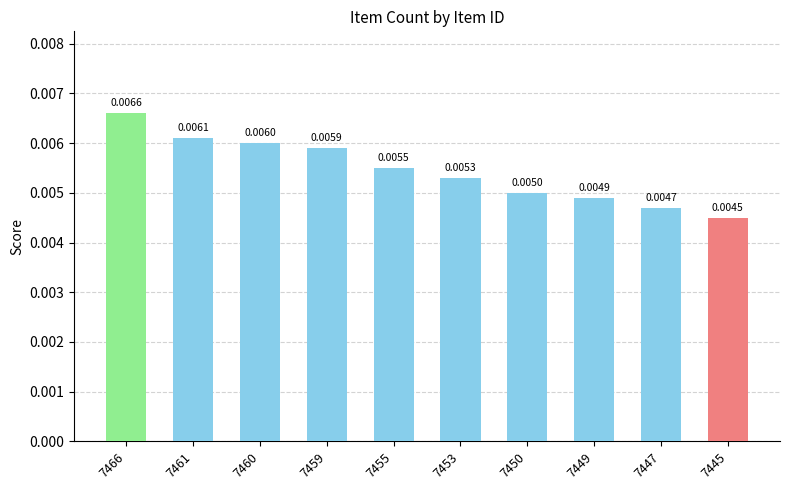

List the labels in order of value, largest first.

7466, 7461, 7460, 7459, 7455, 7453, 7450, 7449, 7447, 7445